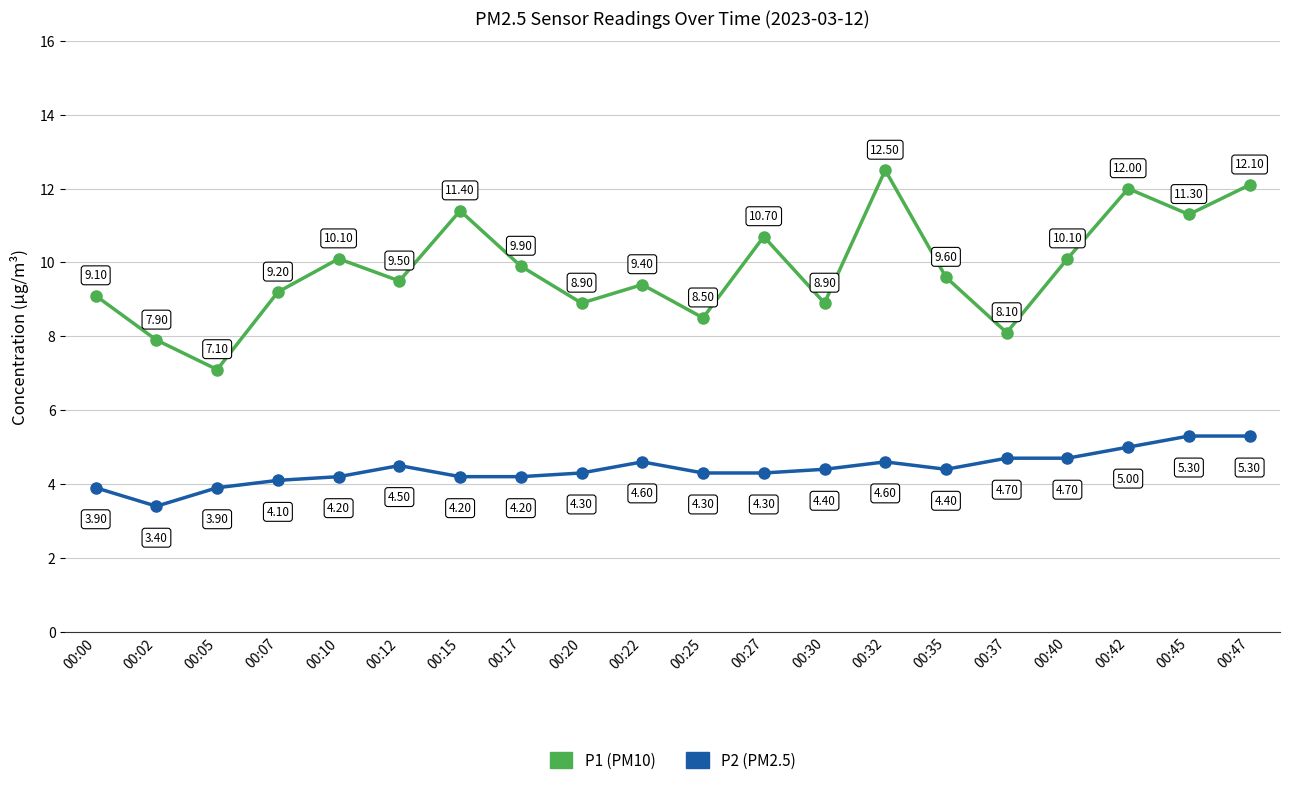

At 00:30, list the series in order from largest to smallest.

P1 (PM10), P2 (PM2.5)